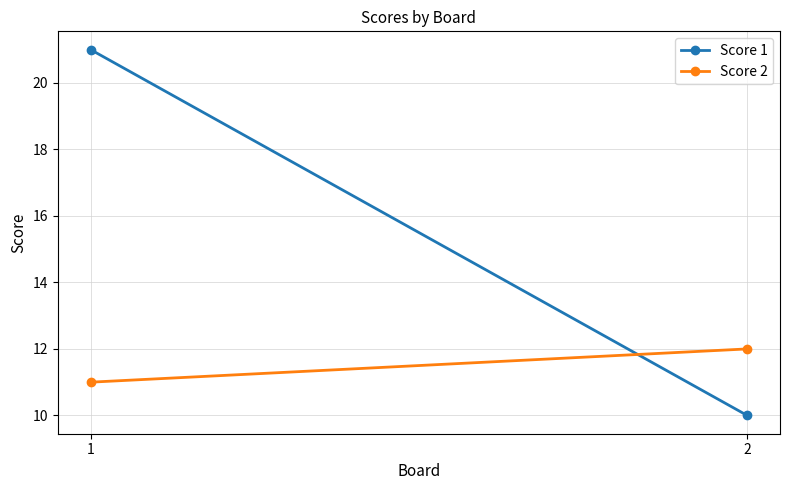

Between 2 and 1, which is larger?

1